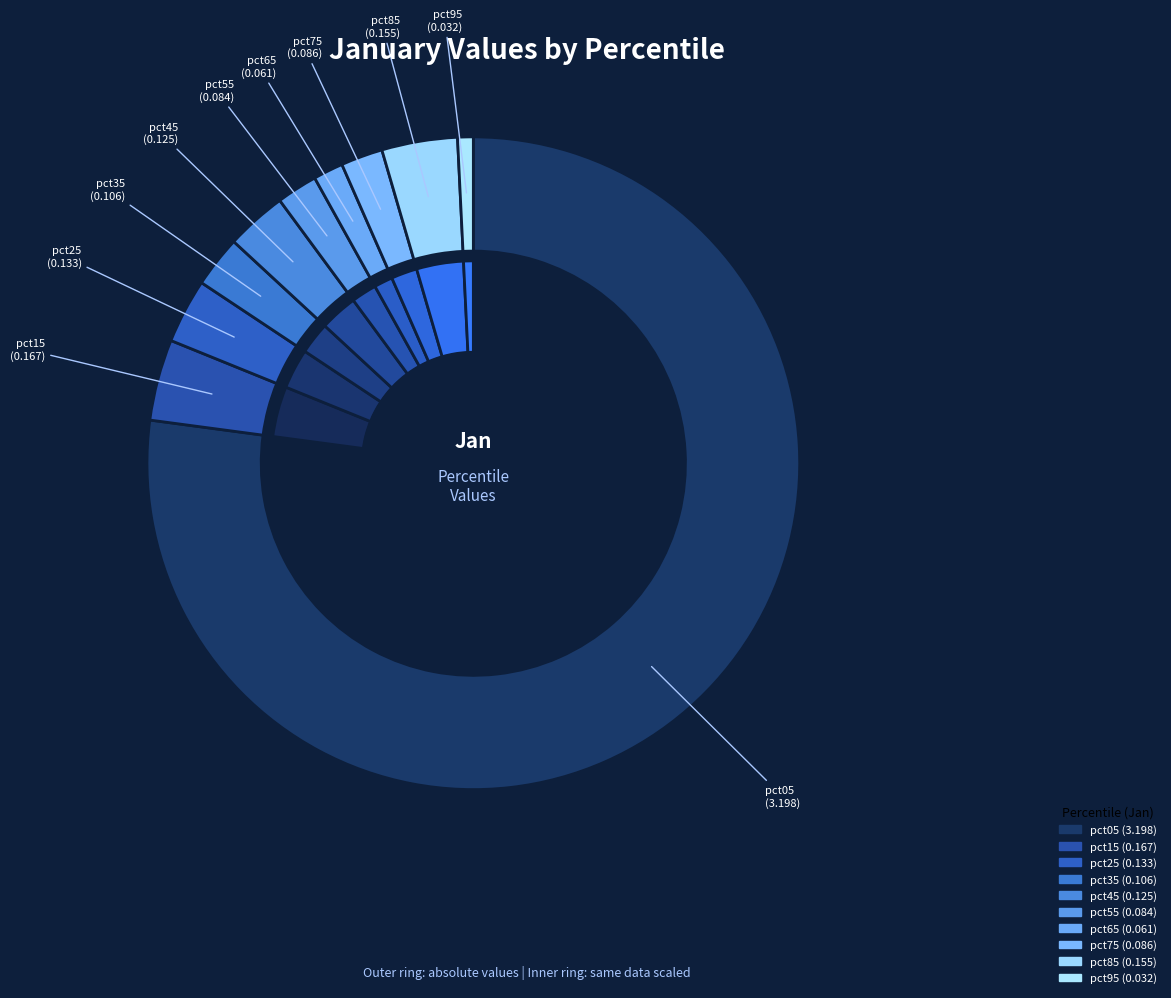

Do pct95 and pct45 together represent more than half of the pie?

No